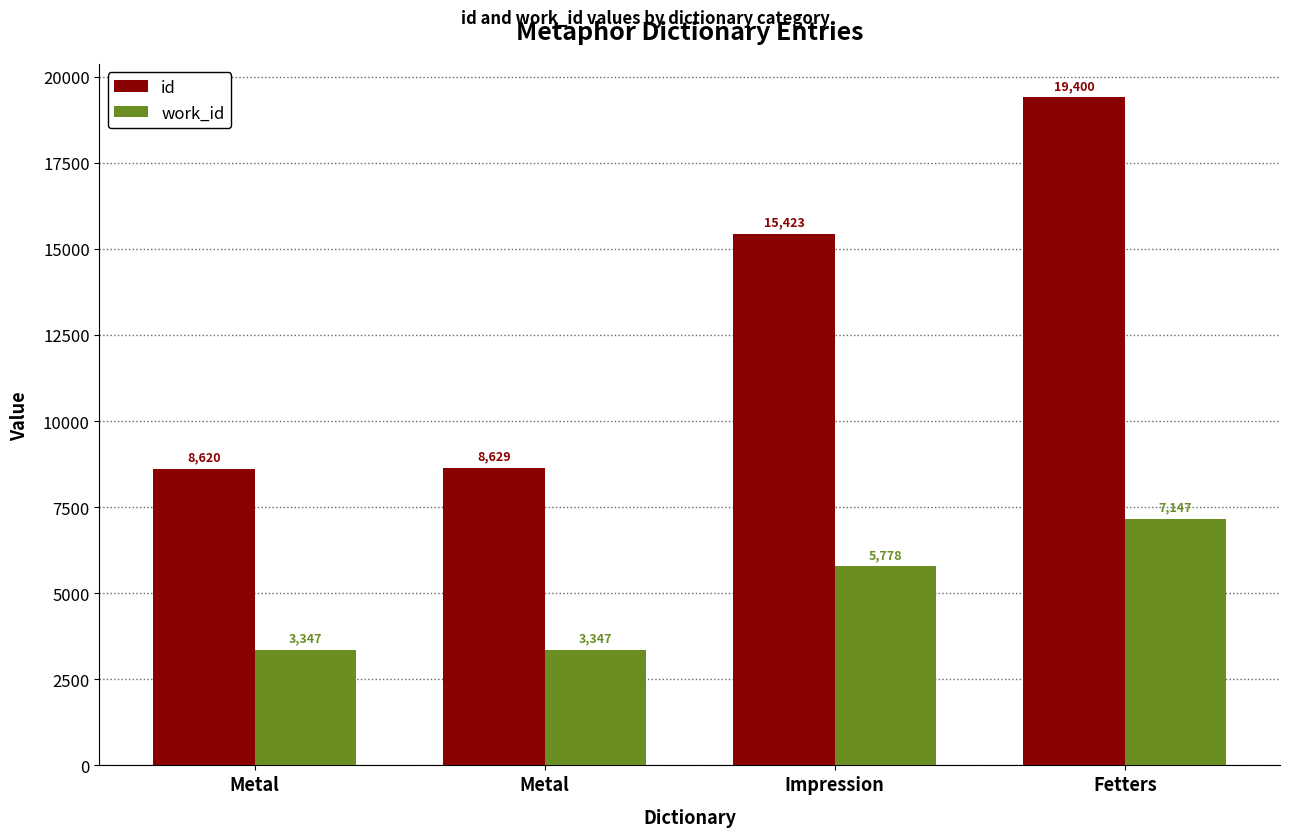

What is the label of the 1st bar from the right?

Fetters